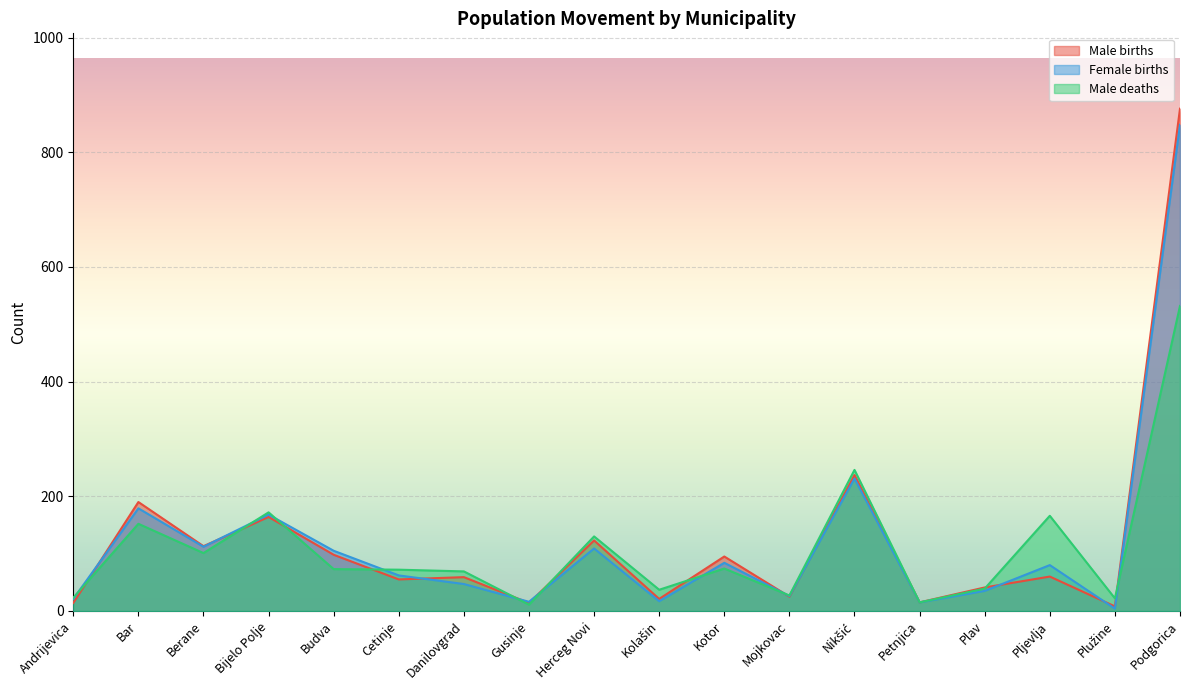

Between which two adjacent categories do Male births and Female births first intersect?

Andrijevica and Bar